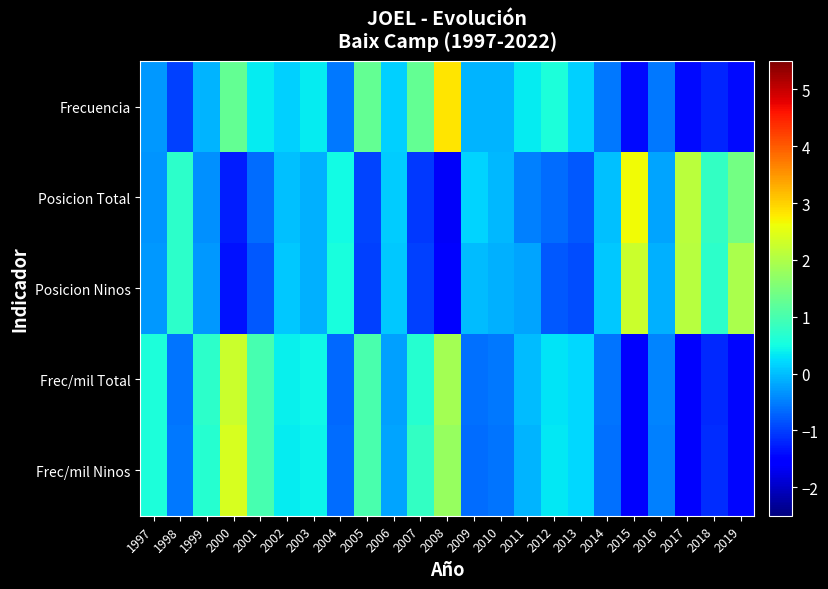

Rank the series by their maximum value, from lowest to highest.

Posicion Ninos, Frec/mil Total, Frec/mil Ninos, Posicion Total, Frecuencia